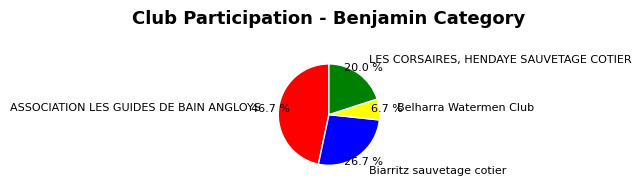

To the nearest percent, what is the difference between the LES CORSAIRES, HENDAYE SAUVETAGE COTIER and ASSOCIATION LES GUIDES DE BAIN ANGLOYS slice percentages?

27%